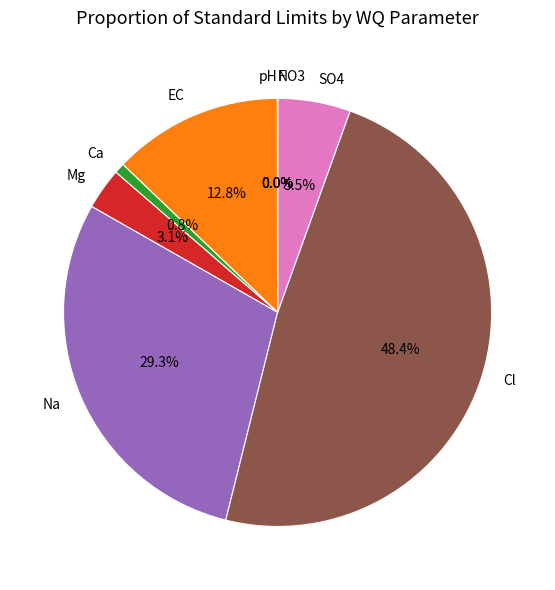

What is the ratio of the value at Na to the value at EC?

2.3